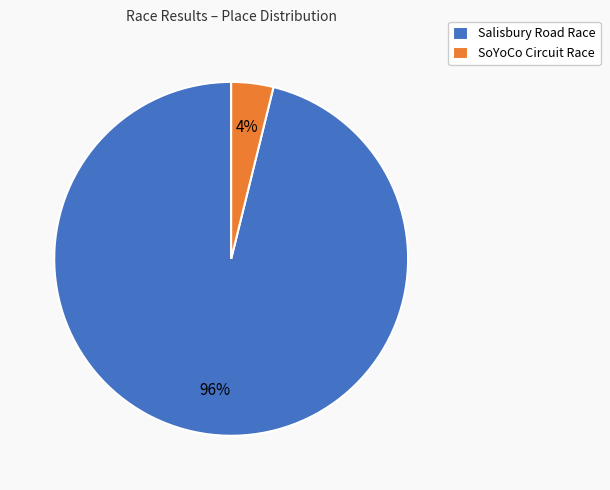

How many segments does this pie chart have?

2